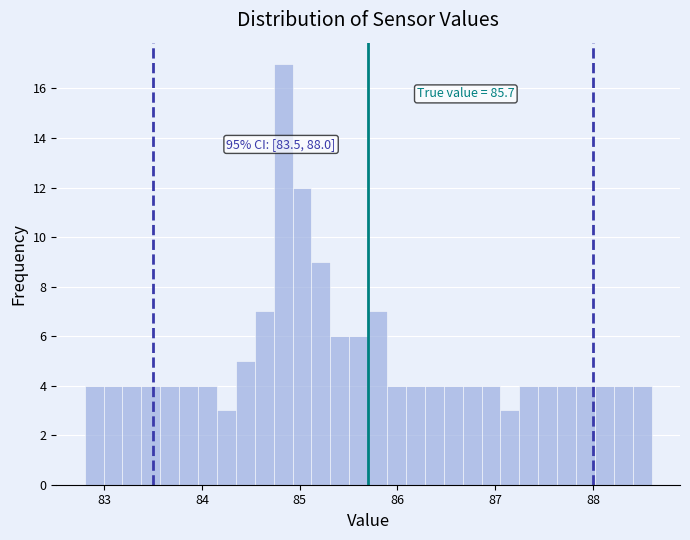

Around what value on the x-axis is the tallest bar? Give the approximate position of its centre, as read against the axis.

84.8